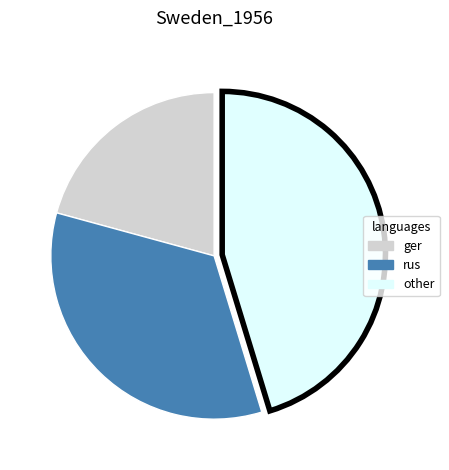

Is there any slice that represents more than half of the pie?

No